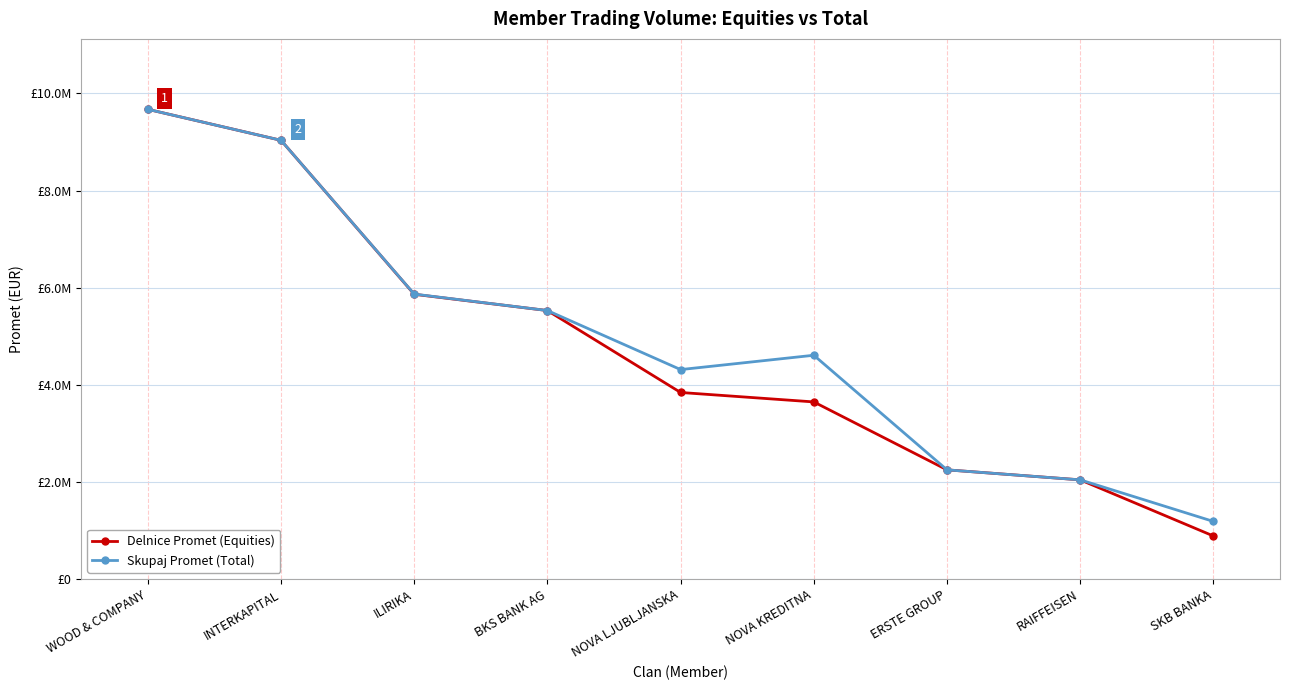

What is the label of the 4th point from the left?

BKS BANK AG